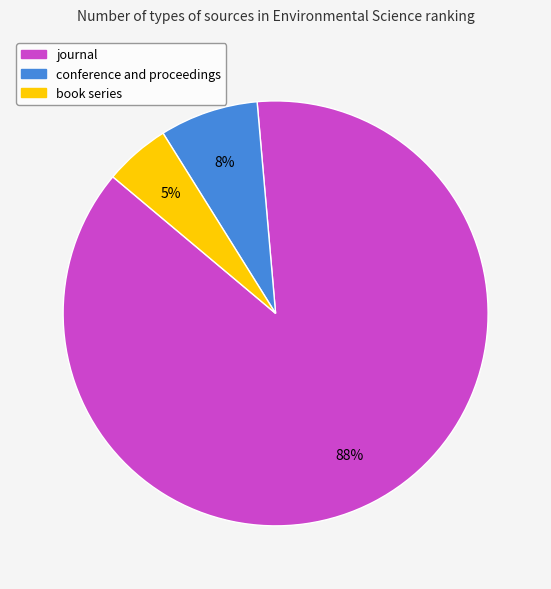

Is there any slice that represents more than half of the pie?

Yes